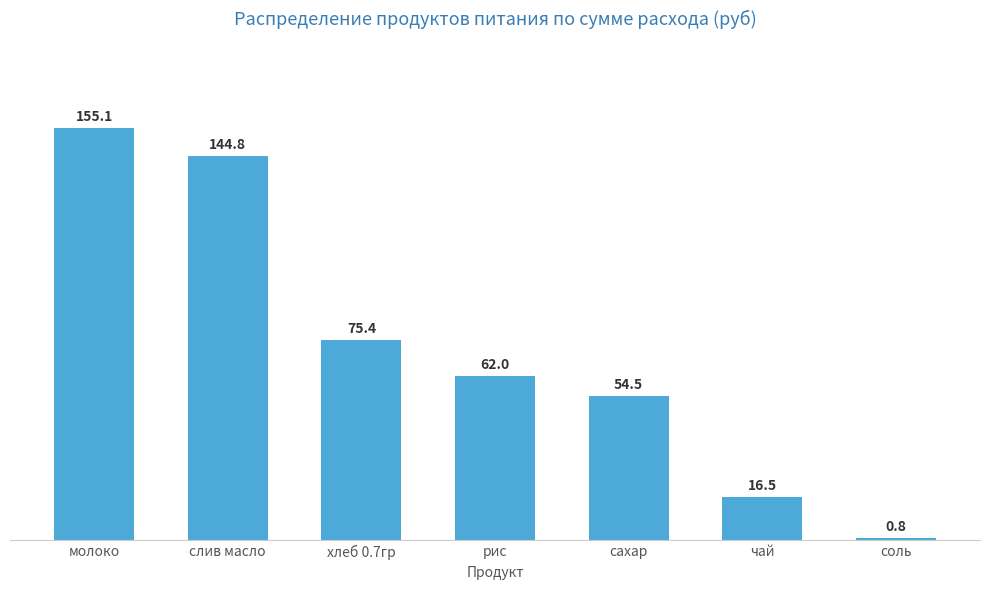

Reading right to left, extract all data points from this chart.

0.8	16.5	54.5	62.0	75.4	144.8	155.1